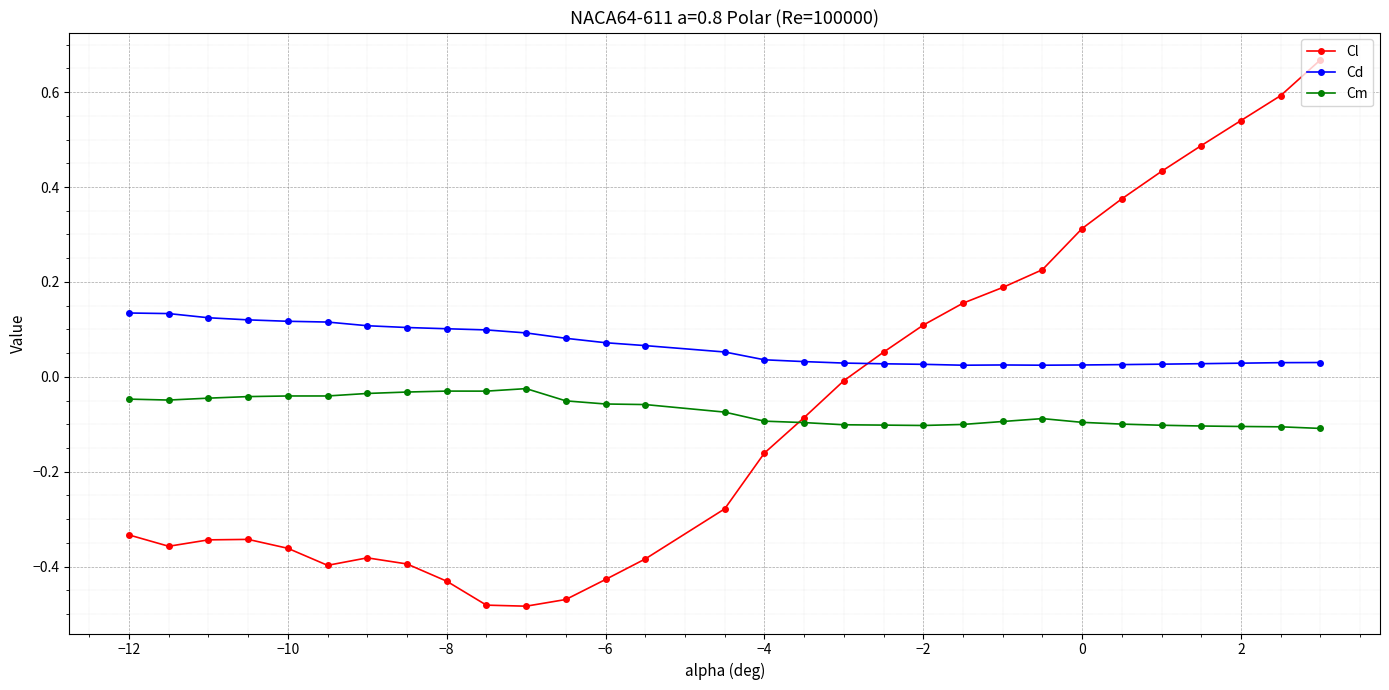

Does the chart have visible grid lines?

Yes